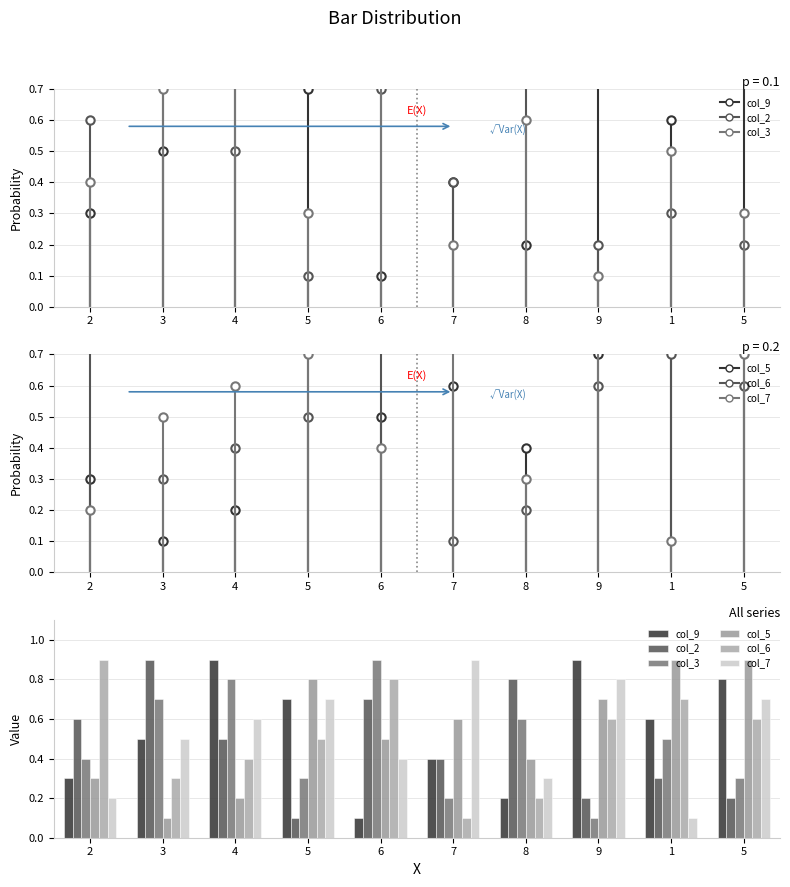

How many bars are there in total?

60